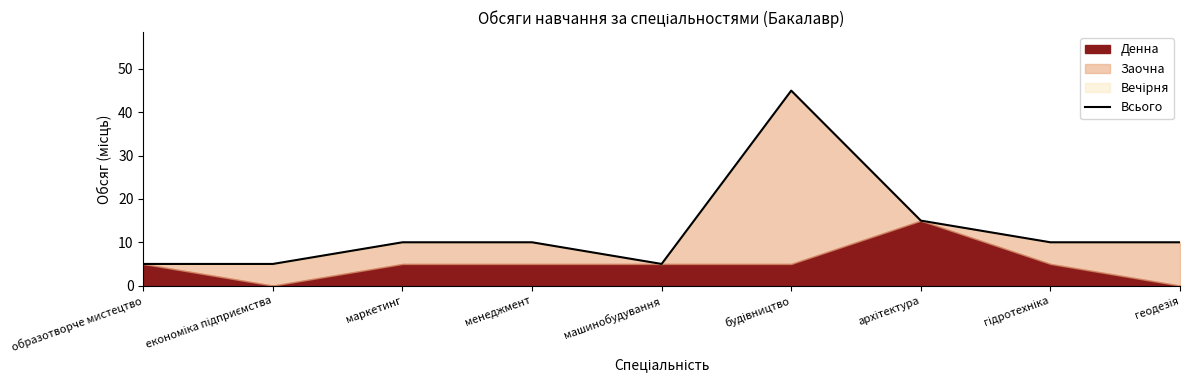

Reading left to right, what are all the values shown in this chart?

образотворче мистецтво=5	економіка підприємства=5	маркетинг=10	менеджмент=10	машинобудування=5	будівництво=45	архітектура=15	гідротехніка=10	геодезія=10